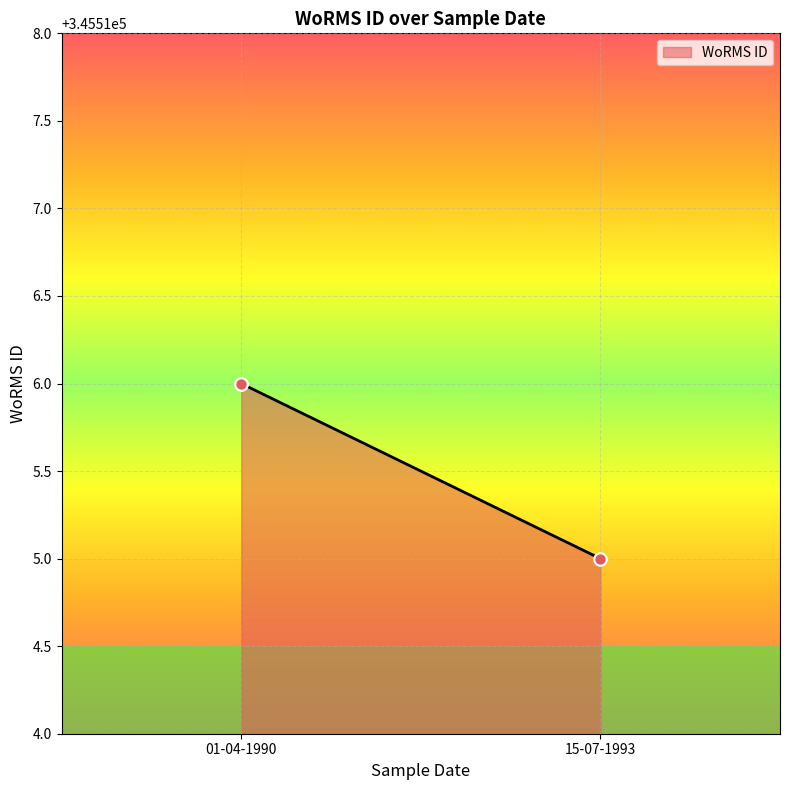

What is the change in value from 01-04-1990 to 15-07-1993?

-1